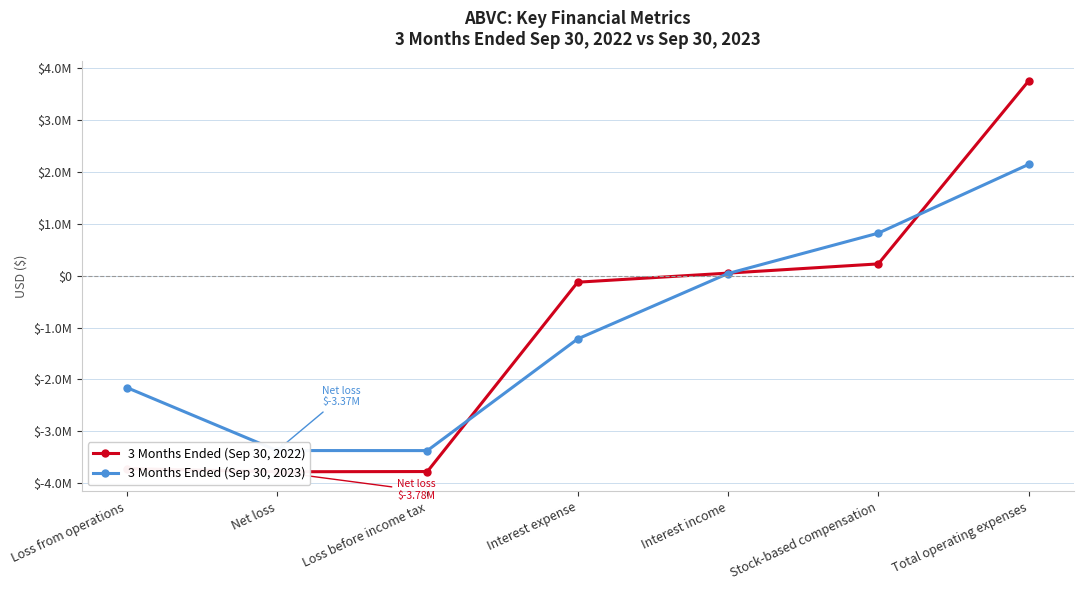

Rank the series at Stock-based compensation from highest to lowest value.

3 Months Ended (Sep 30, 2023), 3 Months Ended (Sep 30, 2022)